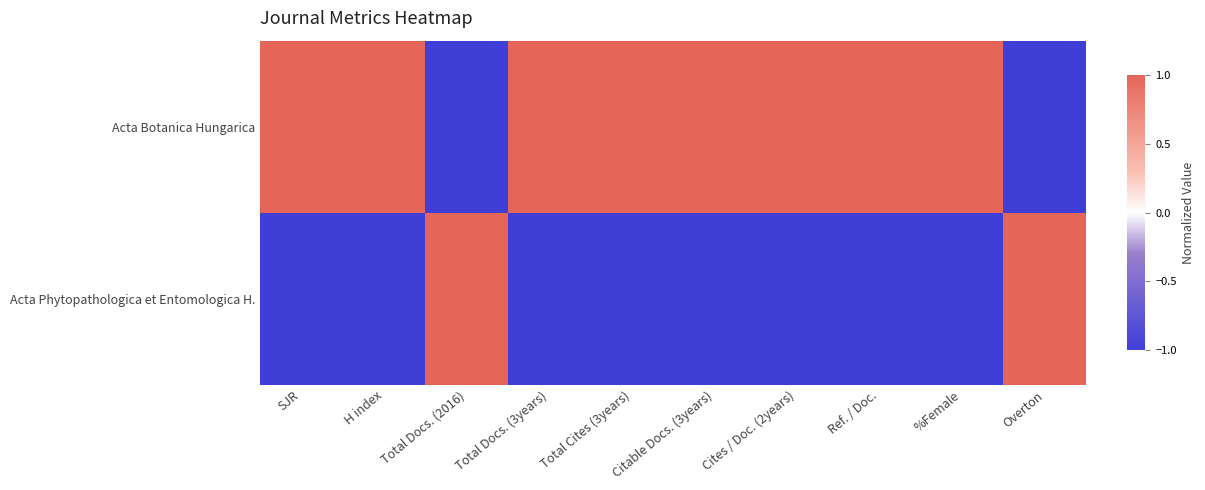

Which series has the widest spread of values?

Acta Botanica Hungarica